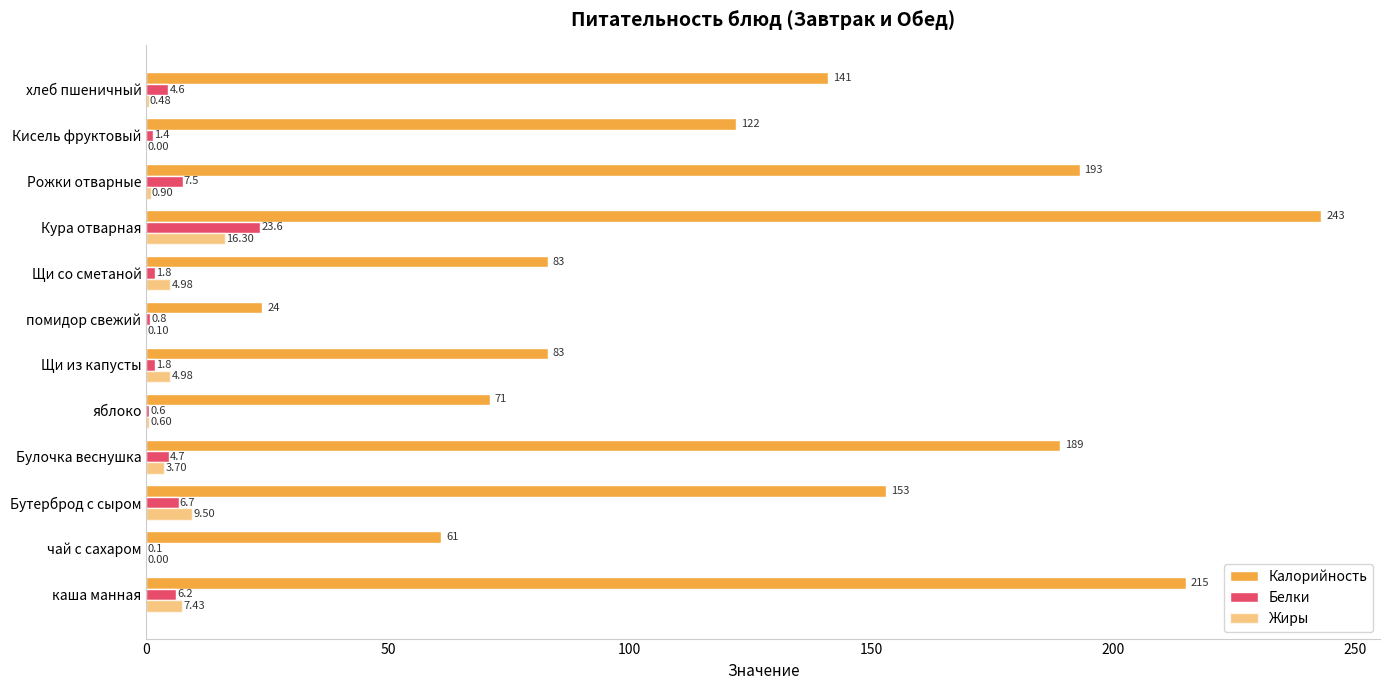

How many values in the Жиры series exceed 3?

6